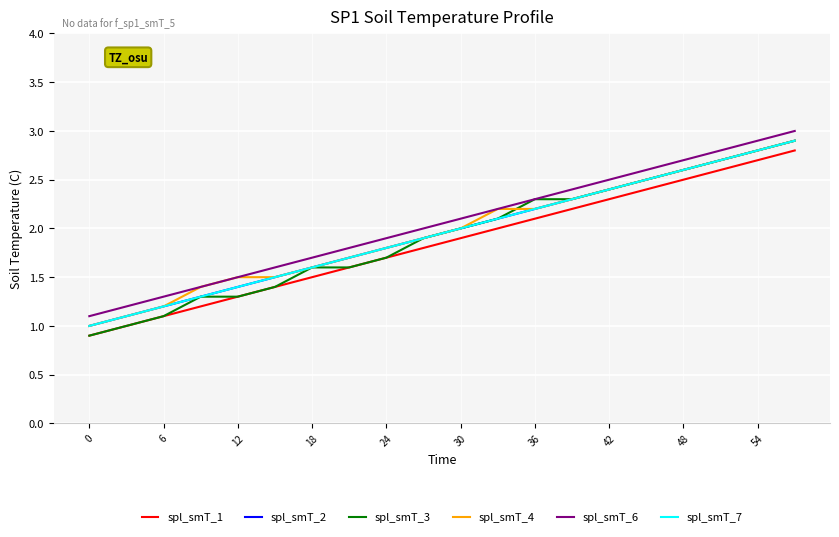

What is the maximum value shown in the chart?

3.0